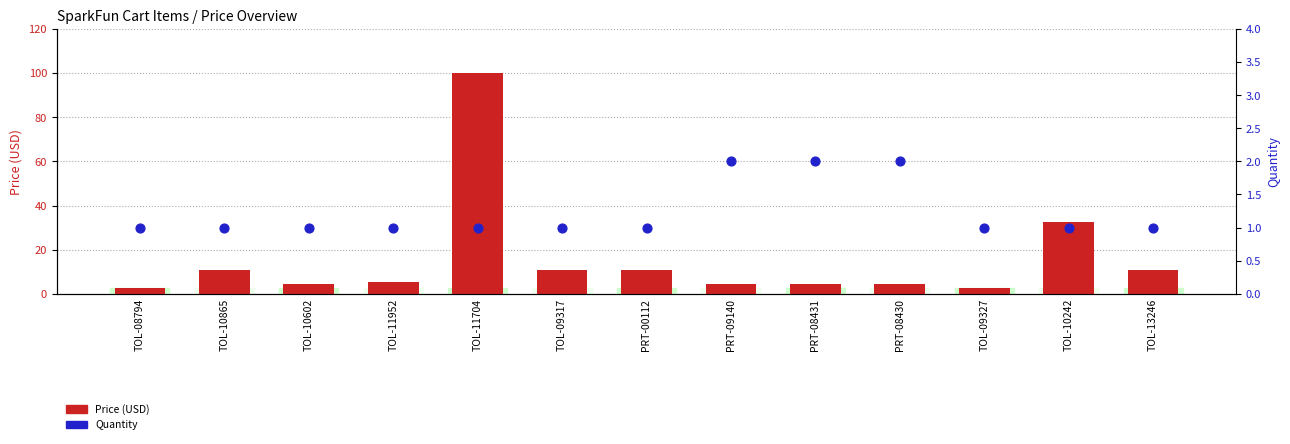

Which series has the largest Y range (max minus min)?

Price (USD)